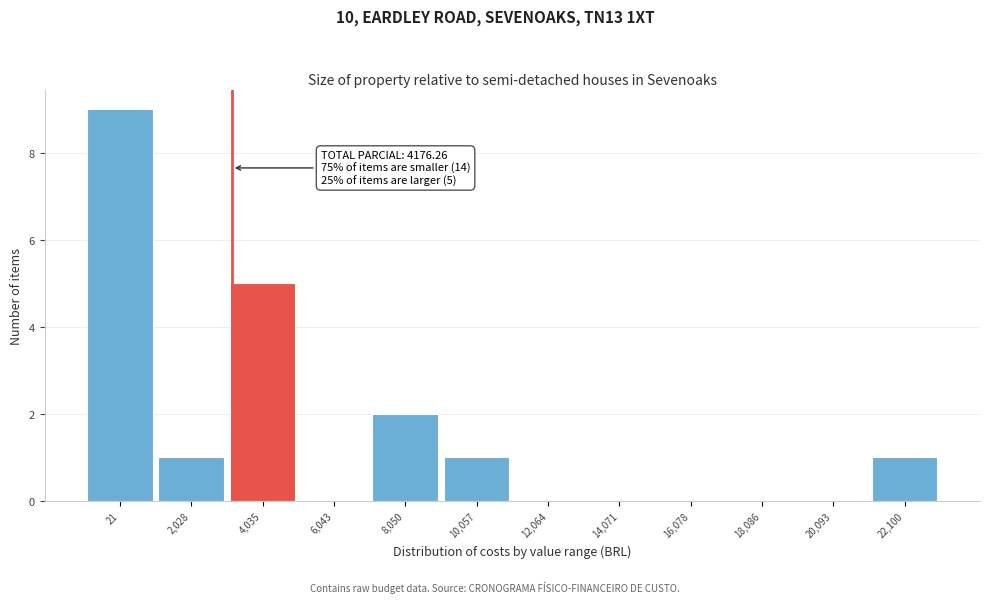

Reading right to left, extract all data points from this chart.

22,100=1	20,093=0	18,086=0	16,078=0	14,071=0	12,064=0	10,057=1	8,050=2	6,043=0	4,035=5	2,028=1	21=9